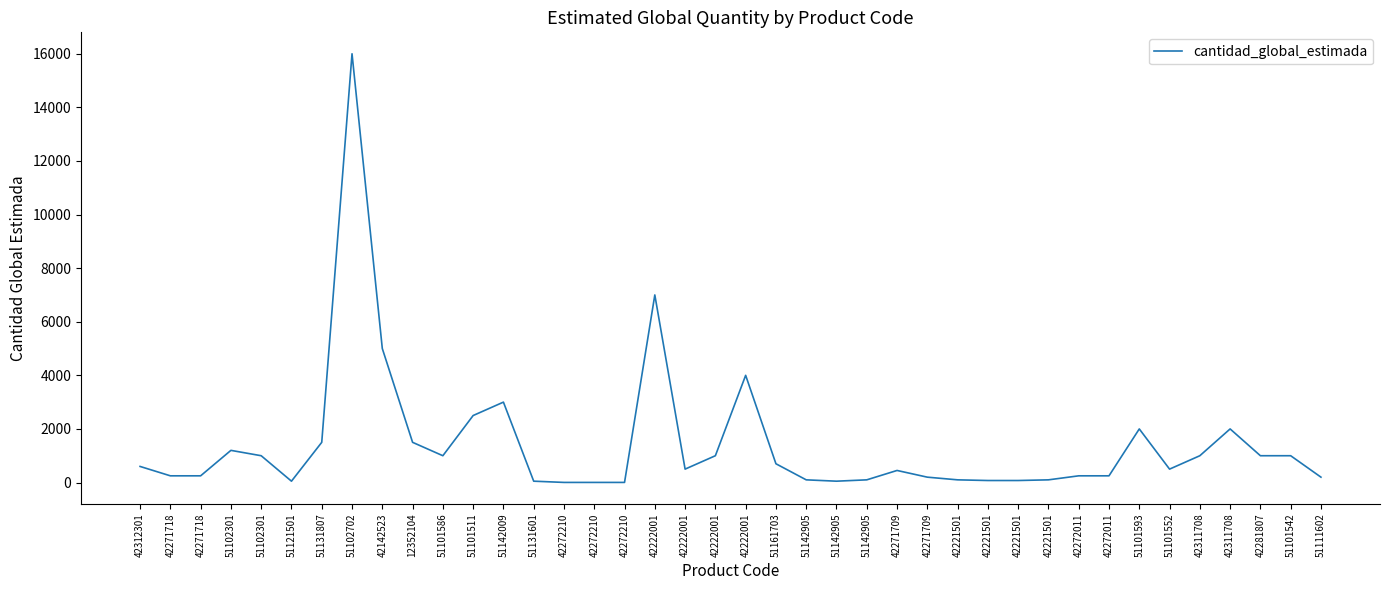

The chart shows a value of 4 at 42272210. True or false?

True